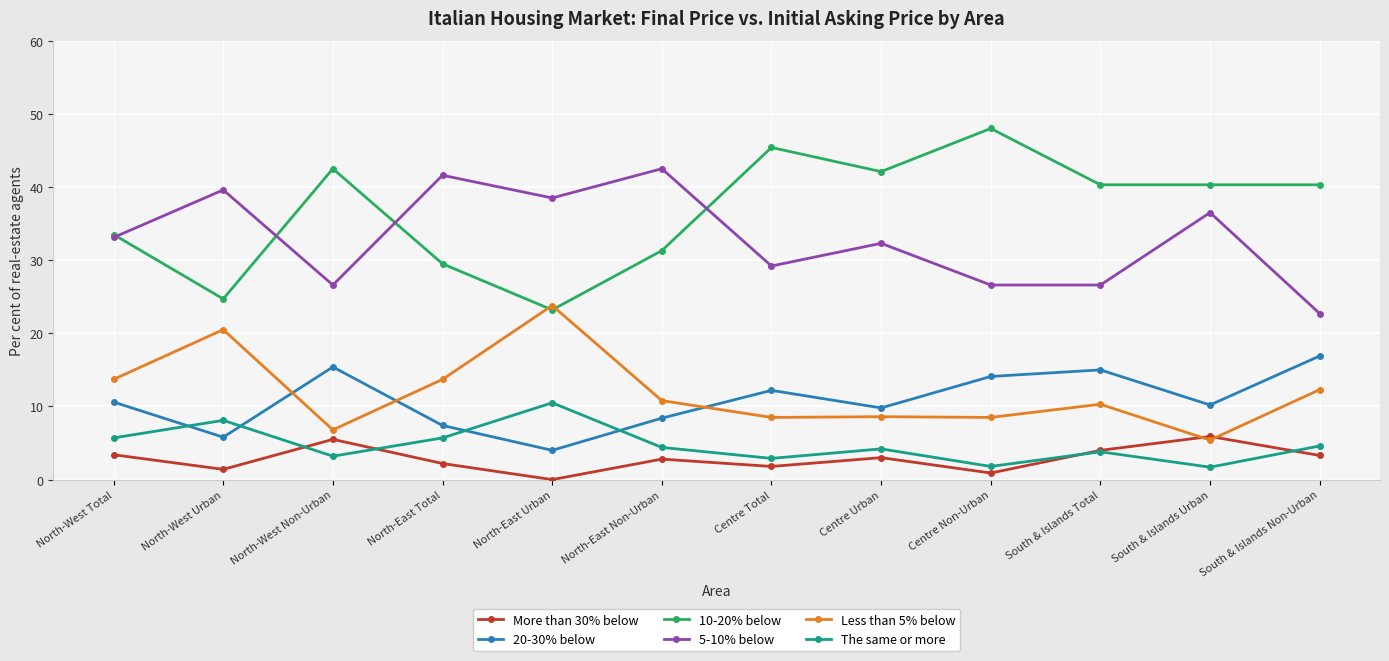

What is the difference between the maximum and minimum values in the Less than 5% below series?

18.4